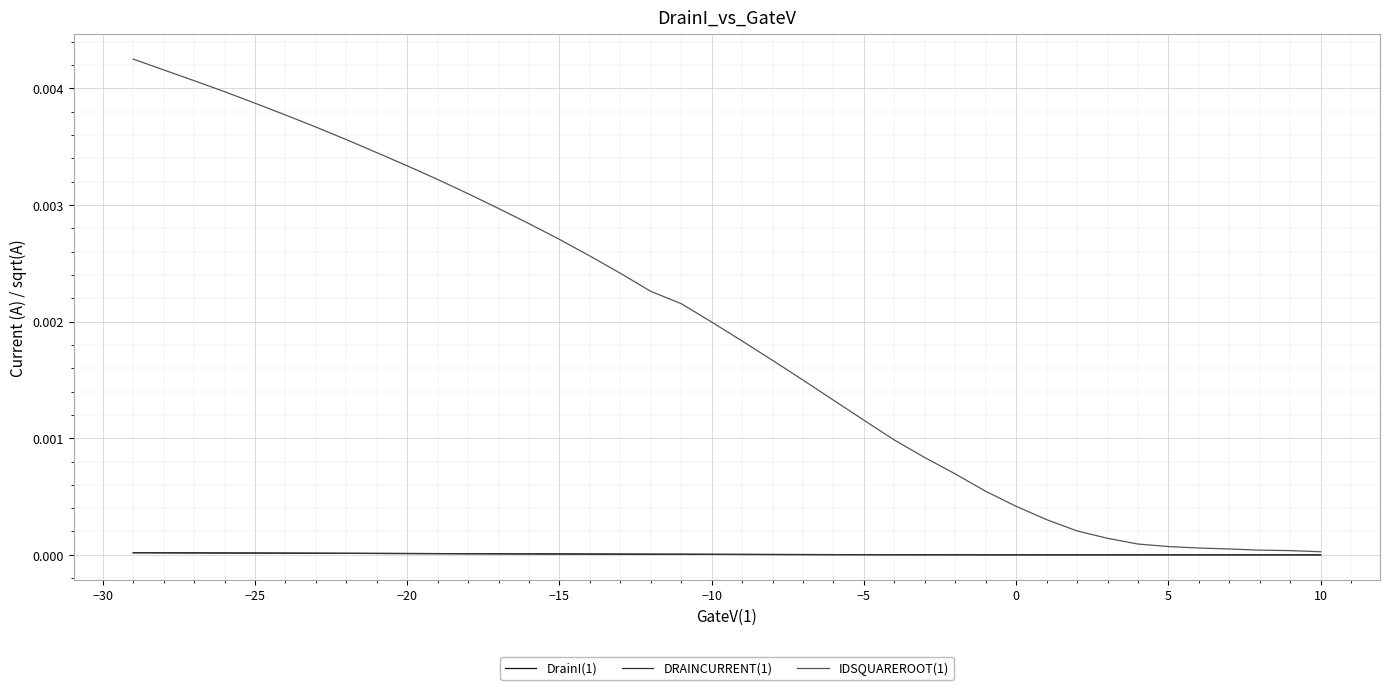

True or false: DrainI(1) has a value of 0.0 at 5.

True